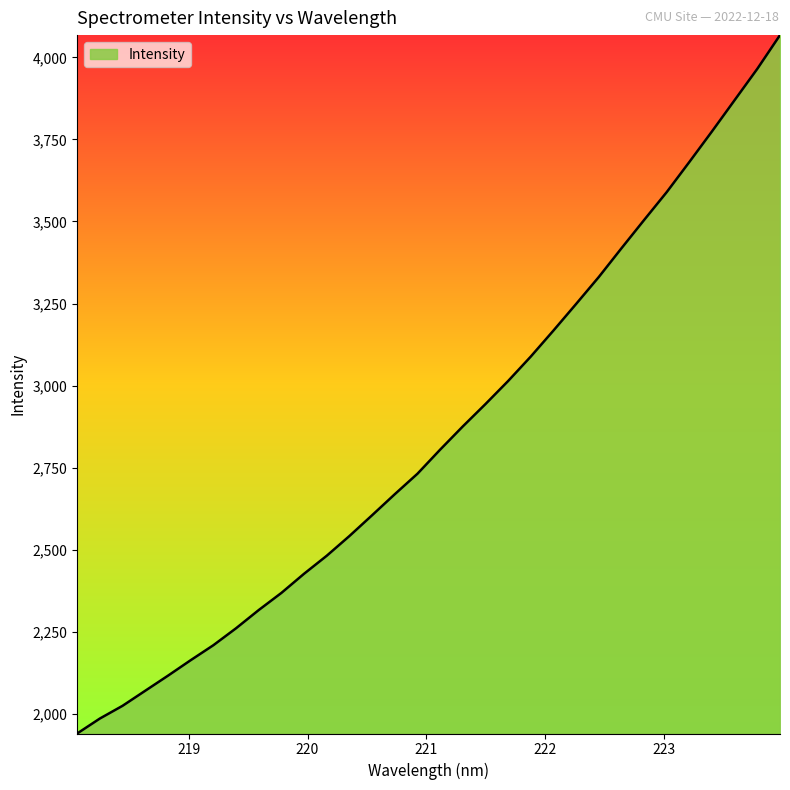

True or false: there are more than 2 points higher than both neighbors.

False